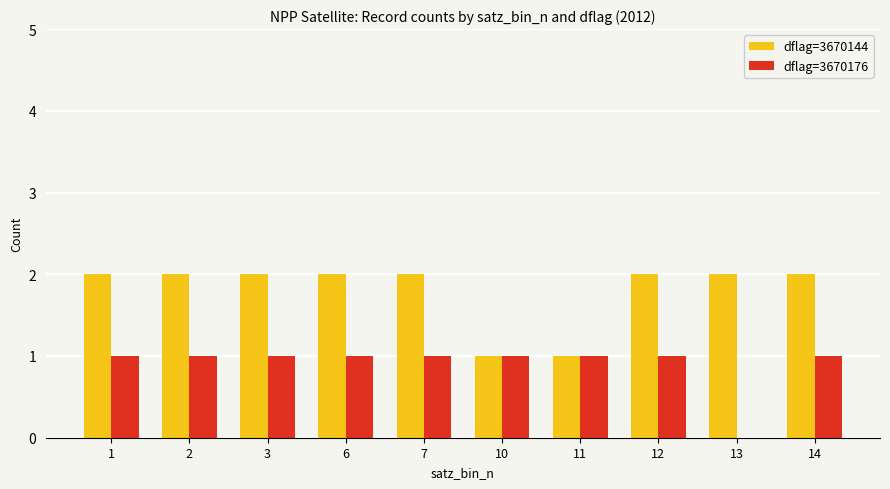

Which series has the largest total across all categories?

dflag=3670144